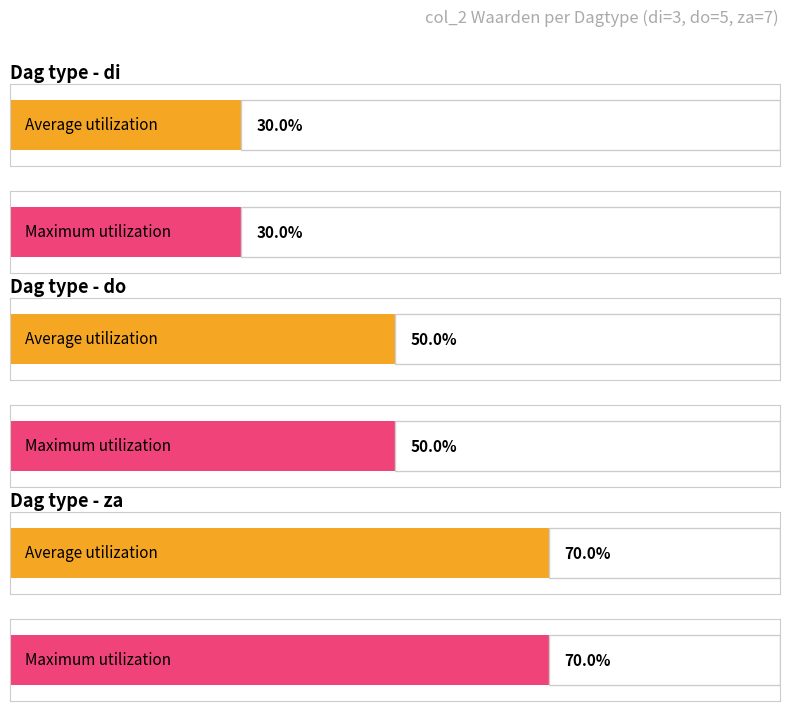

Read the za value at 10.

7